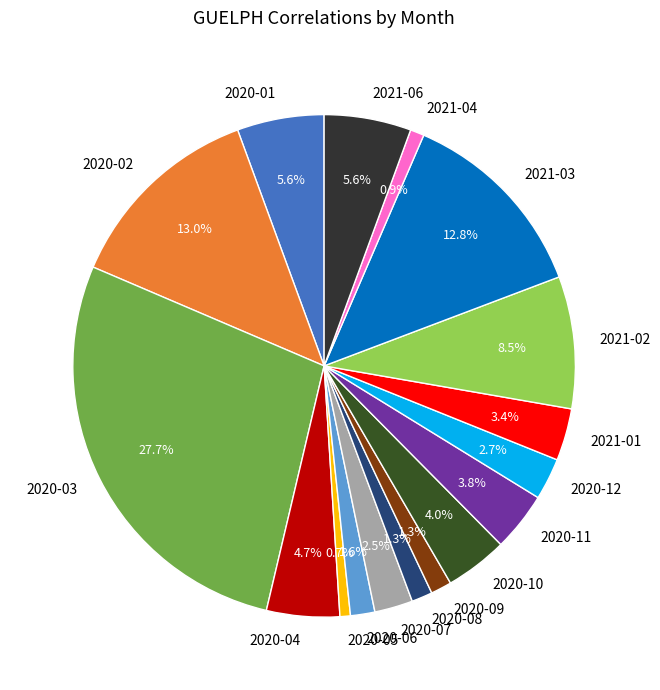

Does any single category account for the majority?

No